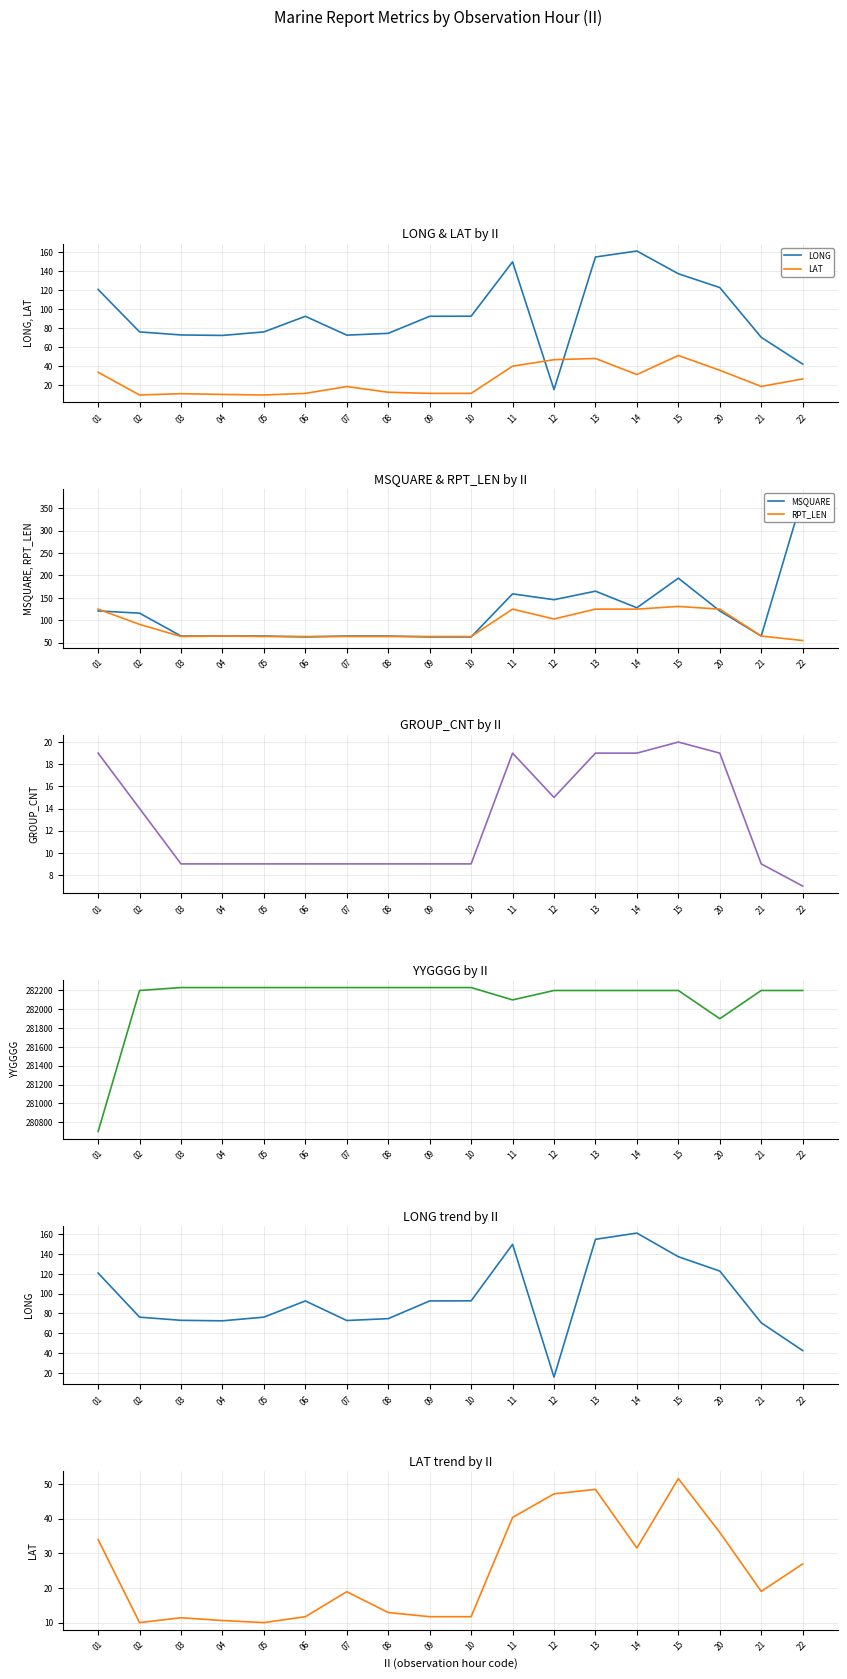

The value of RPT_LEN at 20 is 205. True or false?

False